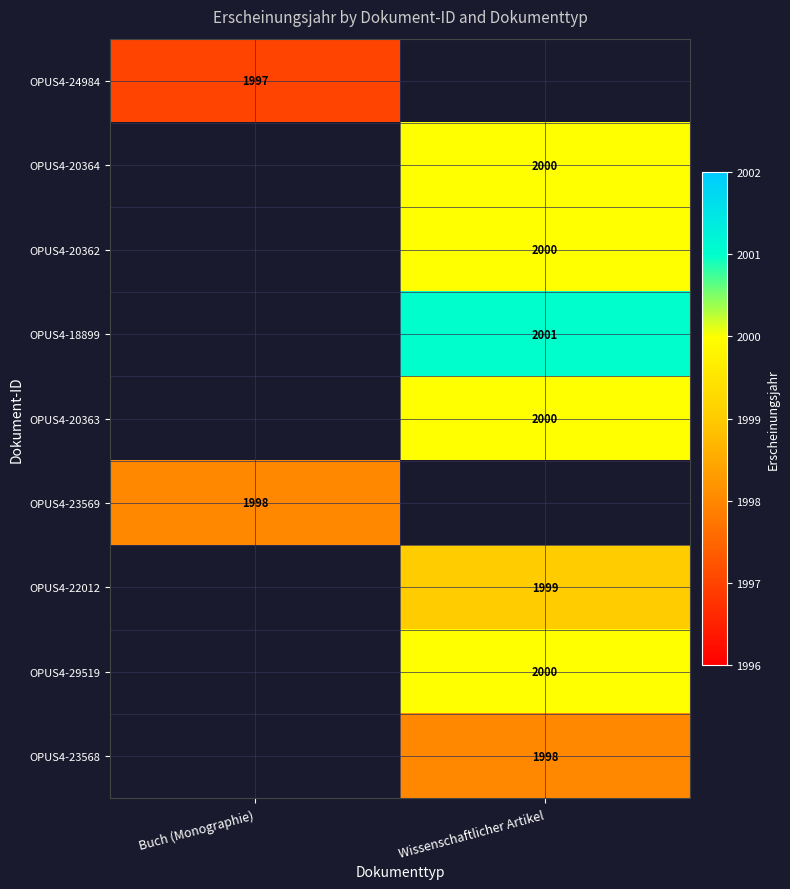

At how many categories does at least one series exceed 1998?

1